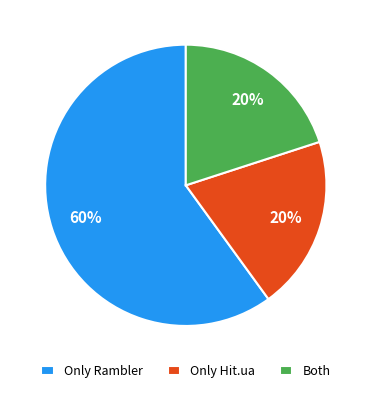

Is it true that Both is 29% of the pie?

False